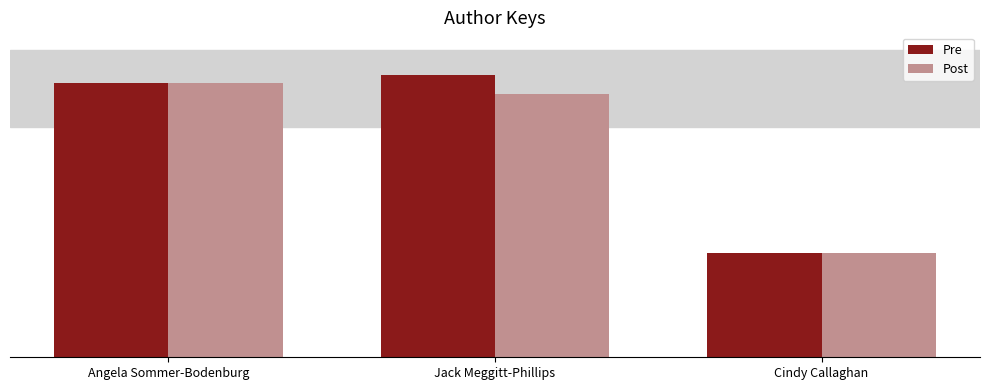

At Cindy Callaghan, list the series in order from largest to smallest.

Pre, Post